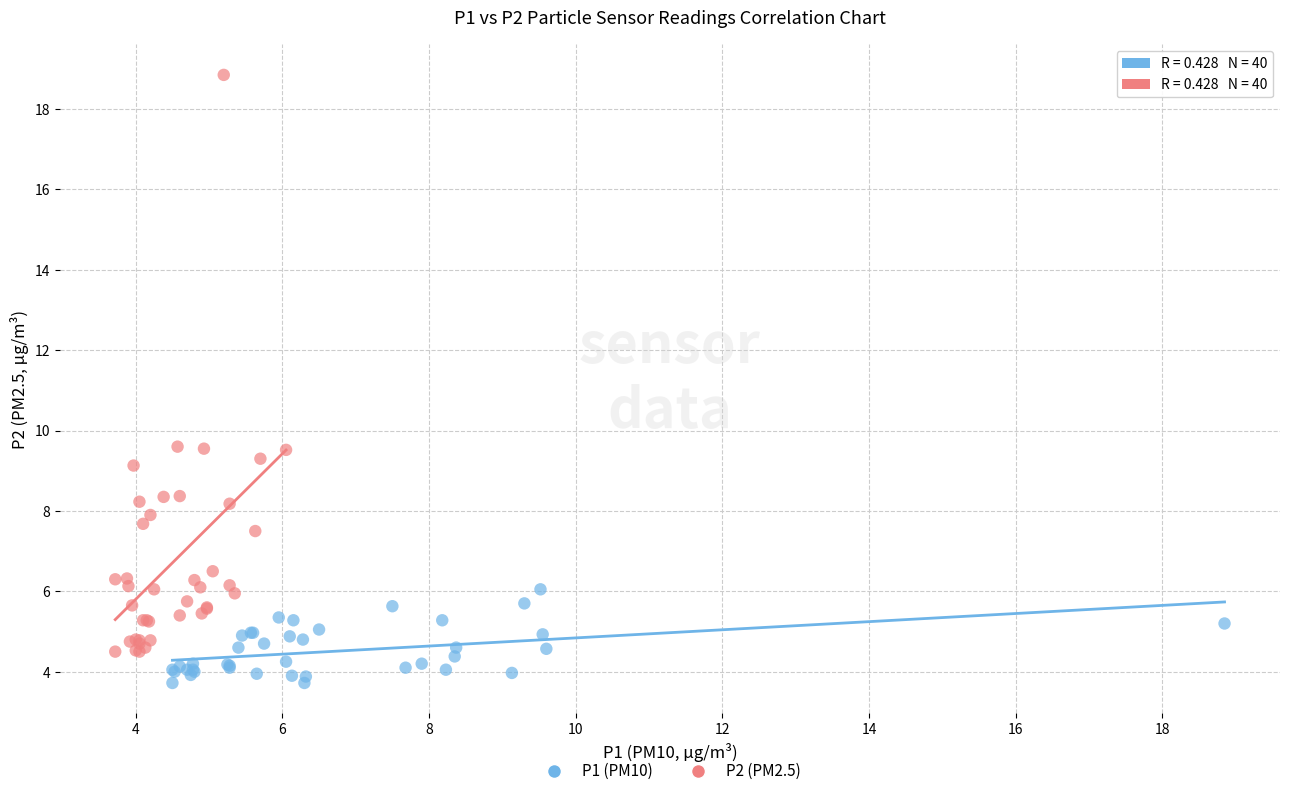

Which series contains the lowest Y value?

P1 (PM10)